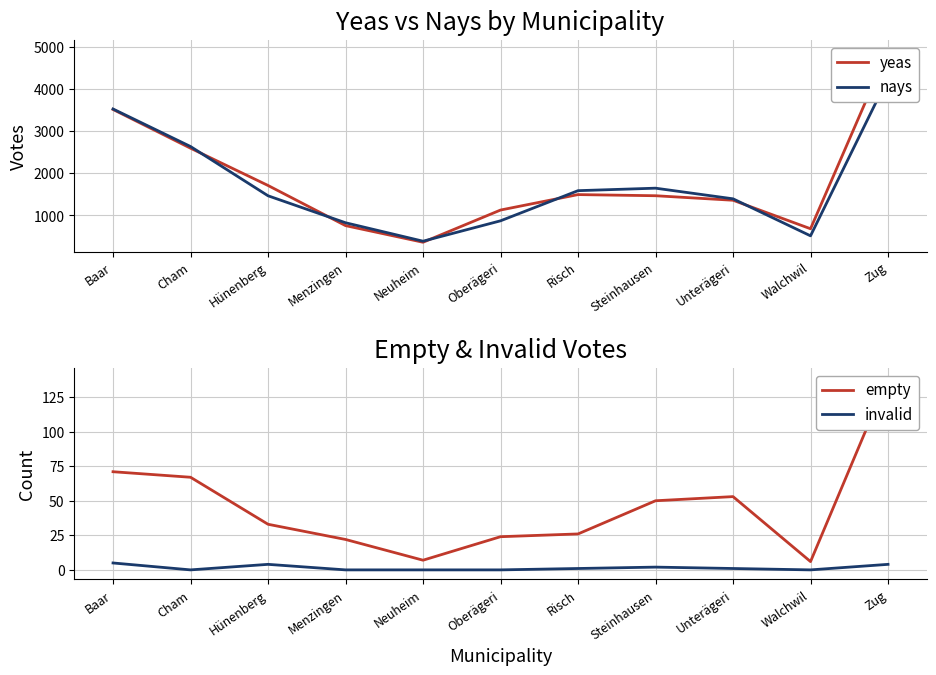

What is the minimum value for yeas?

366